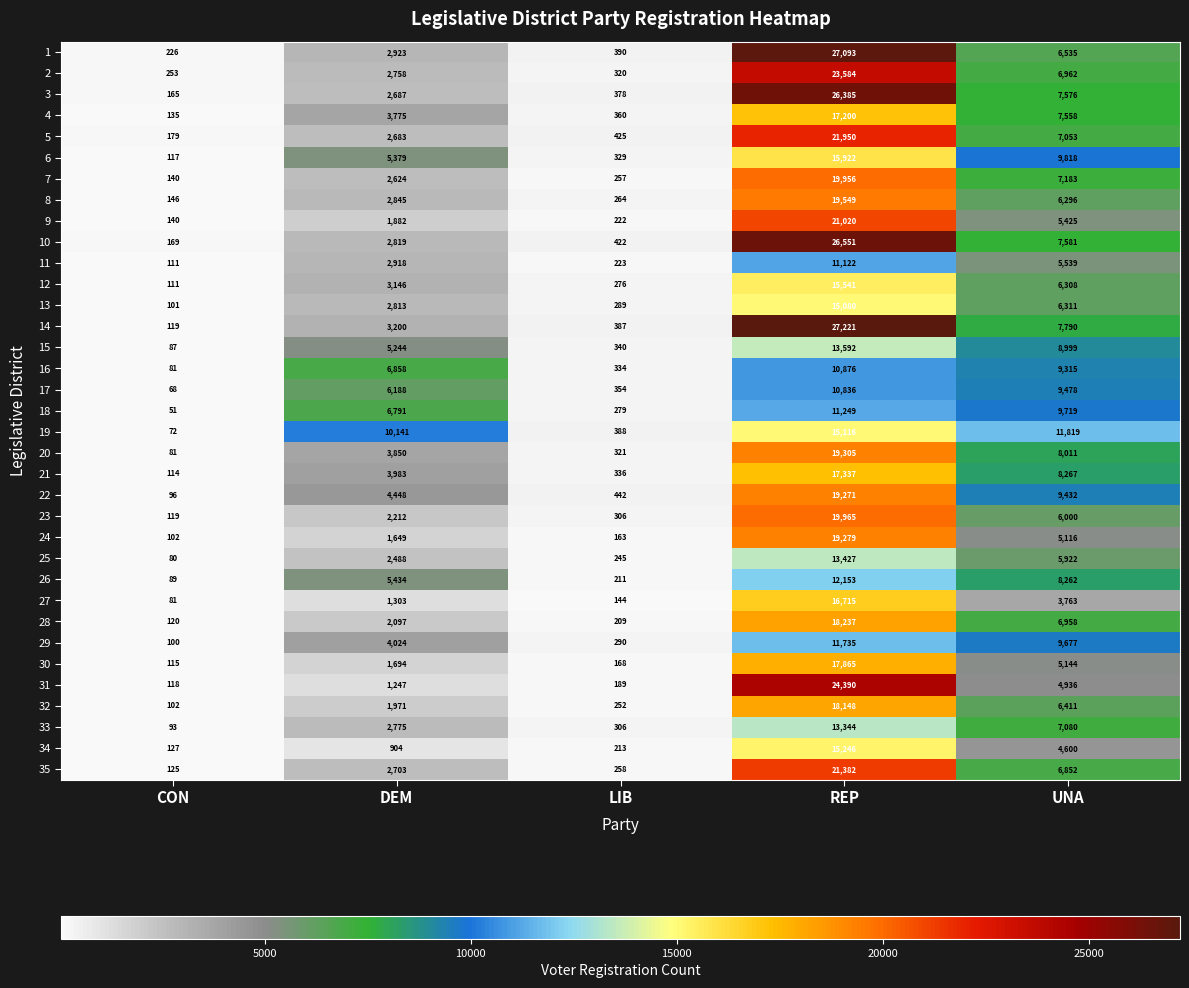

What is the difference between the highest and lowest values at DEM?

9237